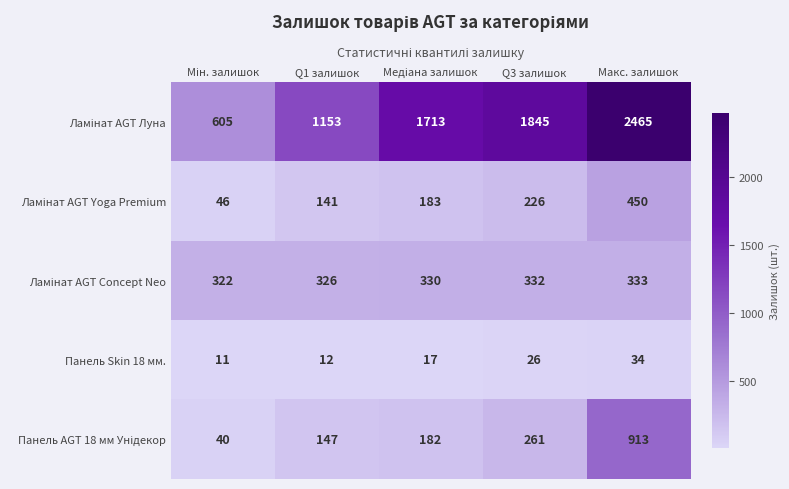

At how many categories does at least one series exceed 857?

4